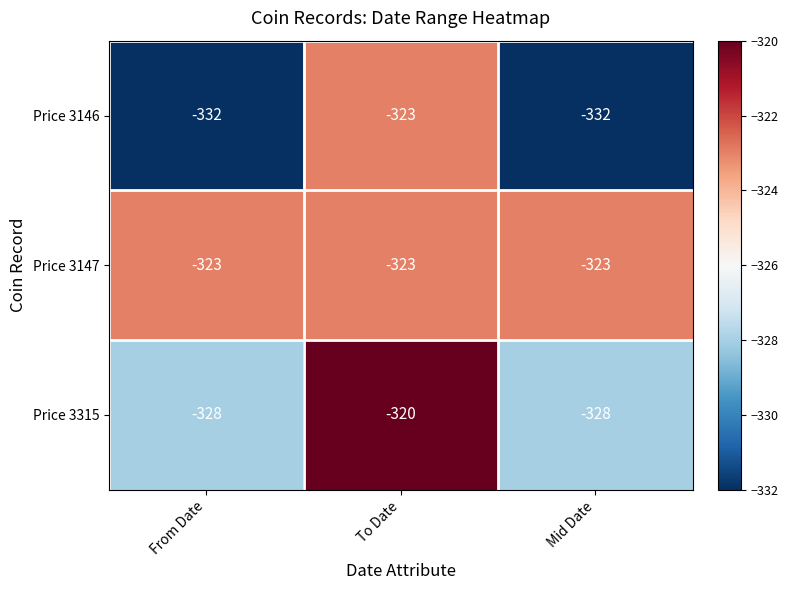

What is the total value across all series at To Date?

-966